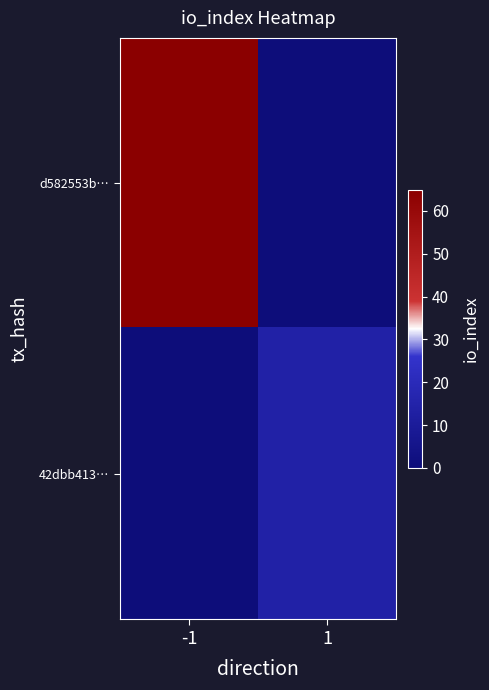

Count the number of categories in the chart.

2